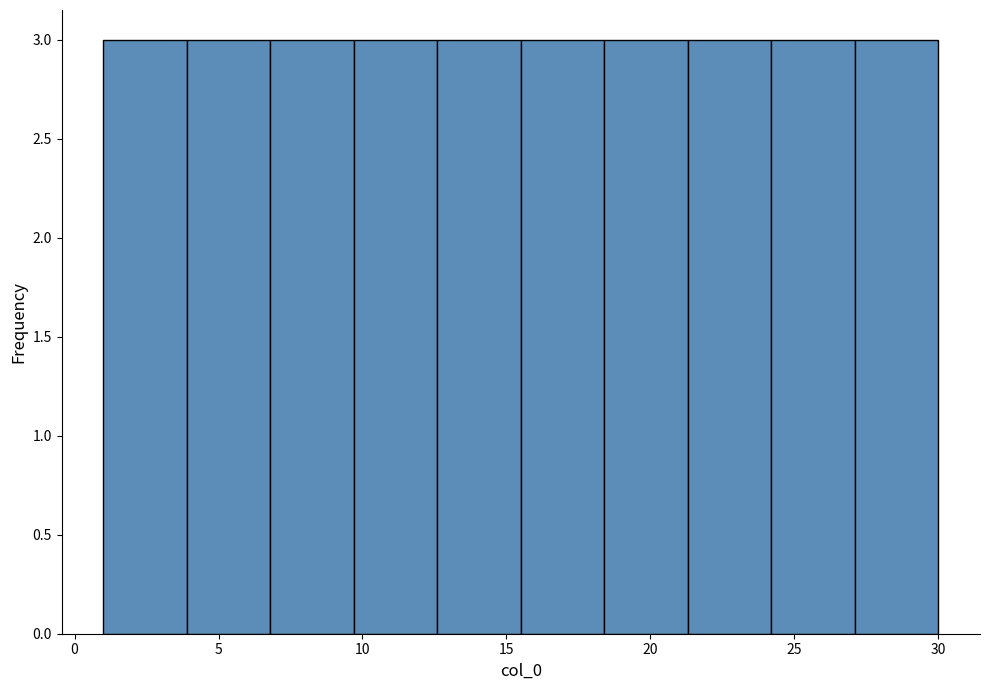

Reading left to right, list every bar in this chart as the range it spans on the x-axis followed by its height. Neither the bar edges nor the heights are printed on the chart, so give them approximately, as read against the axes.

1.0 to 3.9: 3
3.9 to 6.8: 3
6.8 to 9.7: 3
9.7 to 12.6: 3
12.6 to 15.5: 3
15.5 to 18.4: 3
18.4 to 21.3: 3
21.3 to 24.2: 3
24.2 to 27.1: 3
27.1 to 30.0: 3